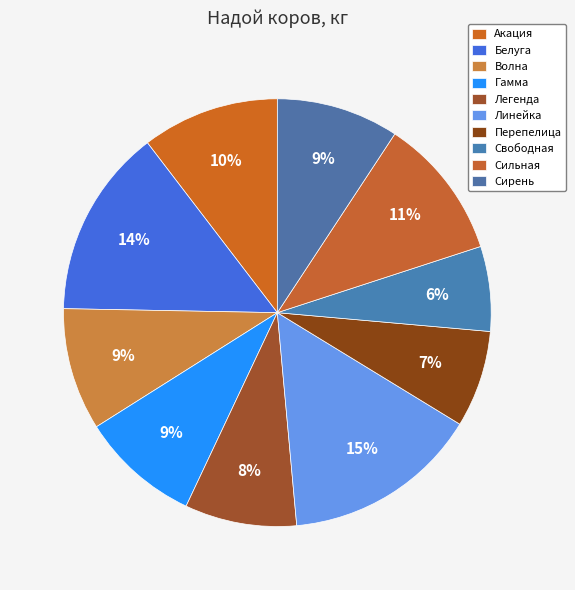

To the nearest percent, what is the average slice percentage?

10%